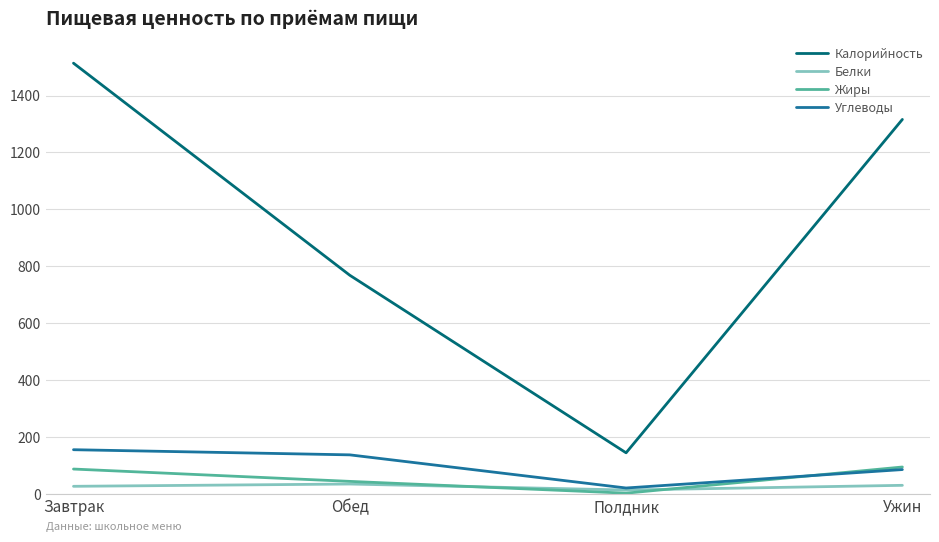

True or false: Калорийность and Жиры intersect in this chart.

False